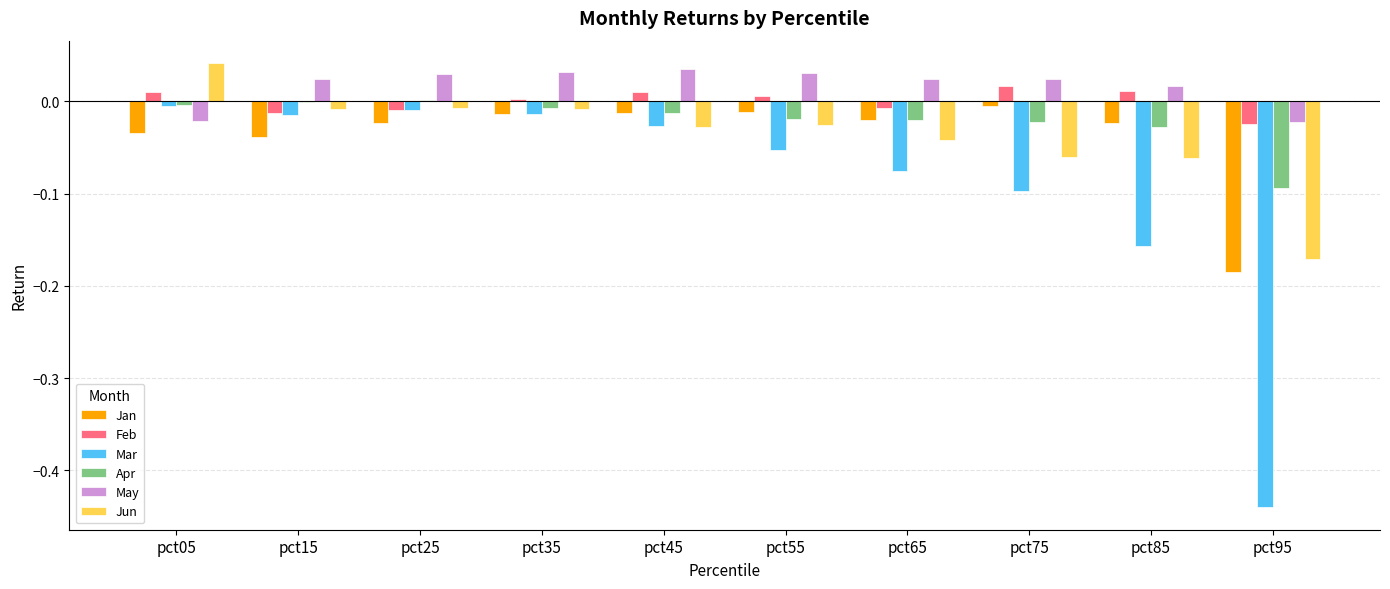

Where does the Jun series first go above 0?

pct05